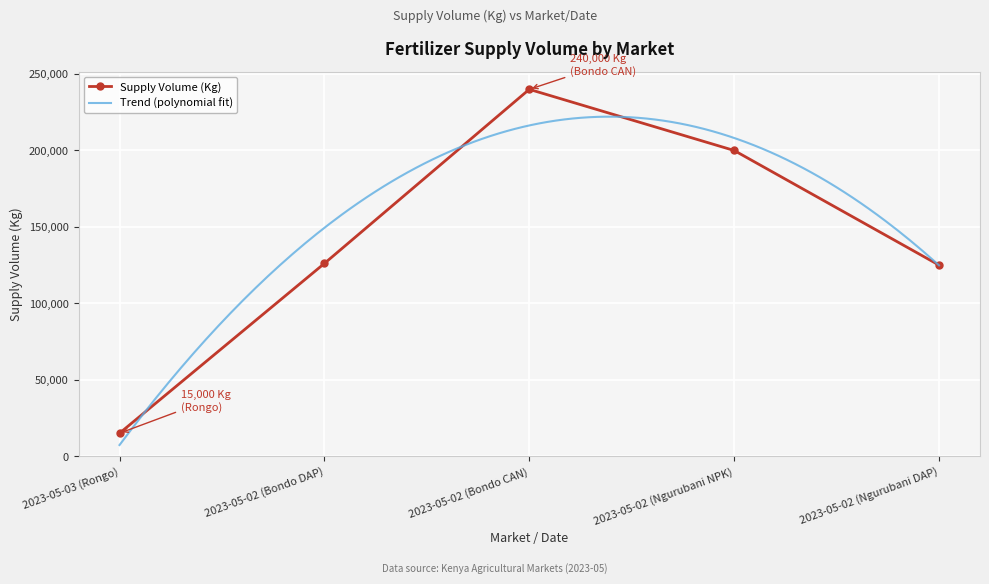

How many data points are less than 126090?

2